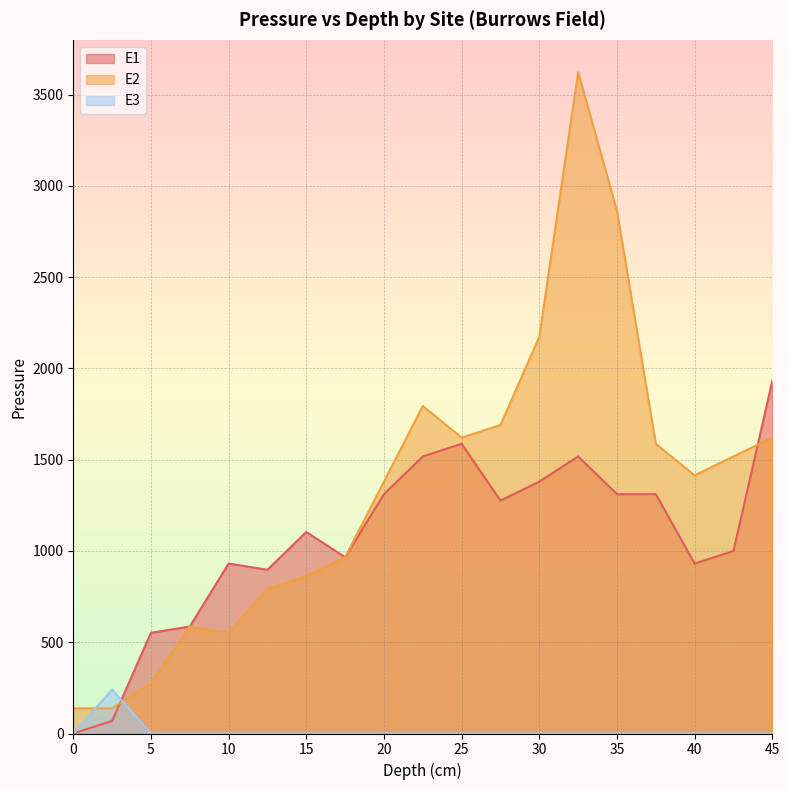

At how many categories does at least one series exceed 408?

17